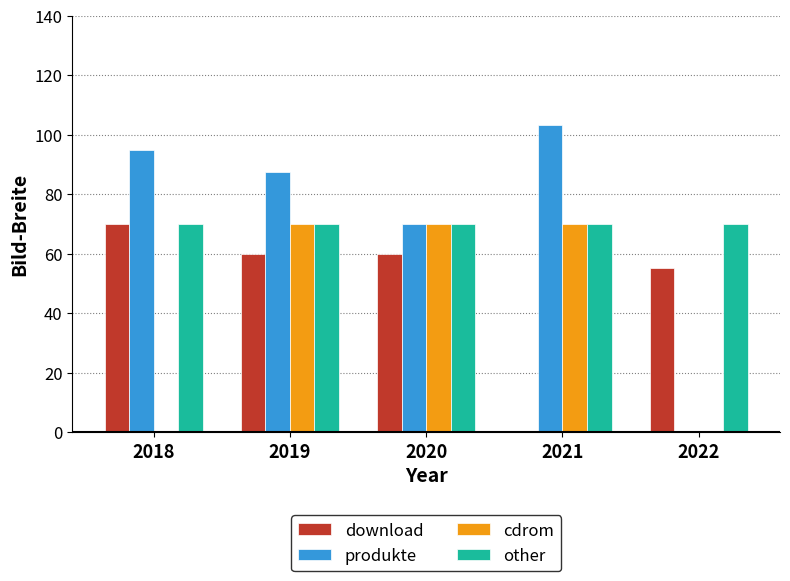

How many distinct data groups are displayed?

4